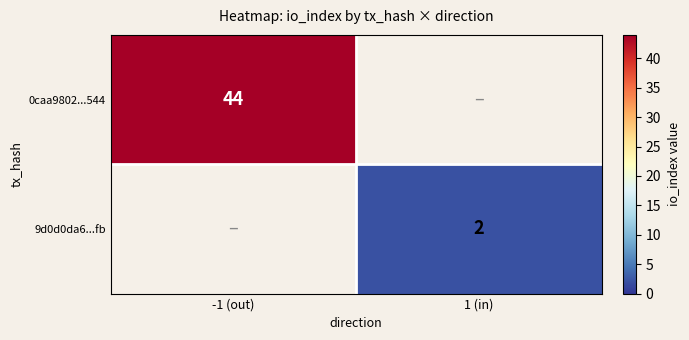

Is the value of 0caa9802...544 at -1 (out) greater than the value of 9d0d0da6...fb at 1 (in)?

Yes